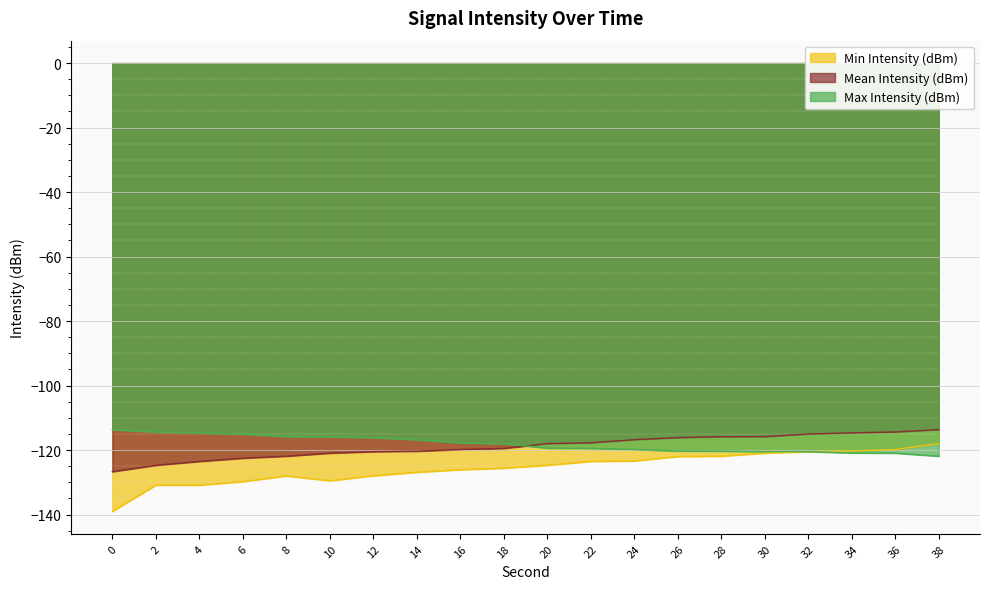

True or false: Min Intensity (dBm) and Max Intensity (dBm) intersect in this chart.

False